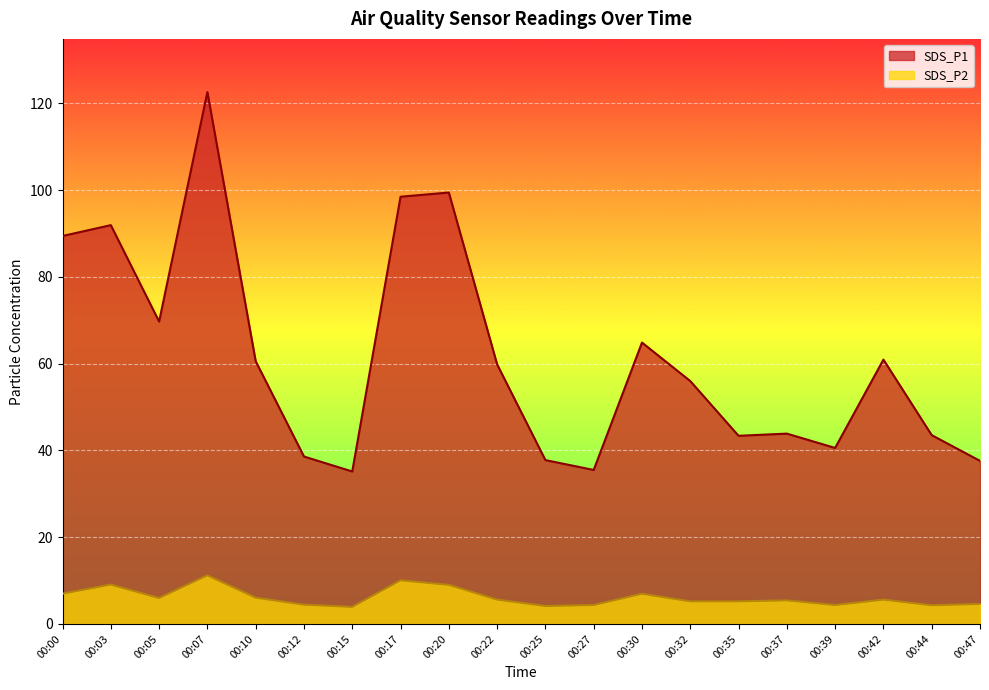

Reading left to right, what are all the values shown in this chart?

SDS_P1: 00:00=89.5	00:03=92.0	00:05=69.7	00:07=122.6	00:10=60.6	00:12=38.6	00:15=35.1	00:17=98.5	00:20=99.5	00:22=59.9	00:25=37.8	00:27=35.5	00:30=64.9	00:32=56.0	00:35=43.4	00:37=43.9	00:39=40.6	00:42=61.0	00:44=43.5	00:47=37.6
SDS_P2: 00:00=7.0	00:03=9.1	00:05=6.0	00:07=11.2	00:10=6.0	00:12=4.4	00:15=3.9	00:17=10.1	00:20=9.0	00:22=5.6	00:25=4.1	00:27=4.3	00:30=7.0	00:32=5.2	00:35=5.2	00:37=5.4	00:39=4.3	00:42=5.6	00:44=4.3	00:47=4.6